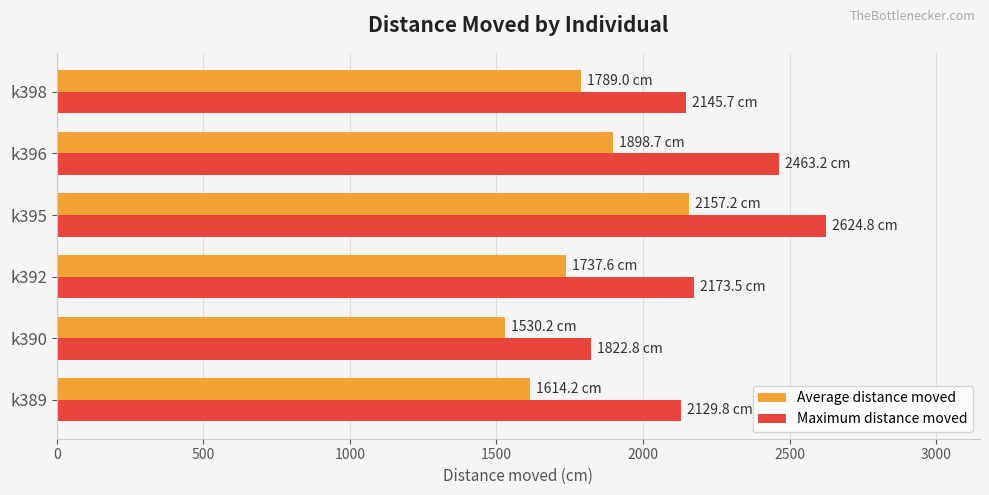

Rank the series by their maximum value, from lowest to highest.

Average distance moved, Maximum distance moved